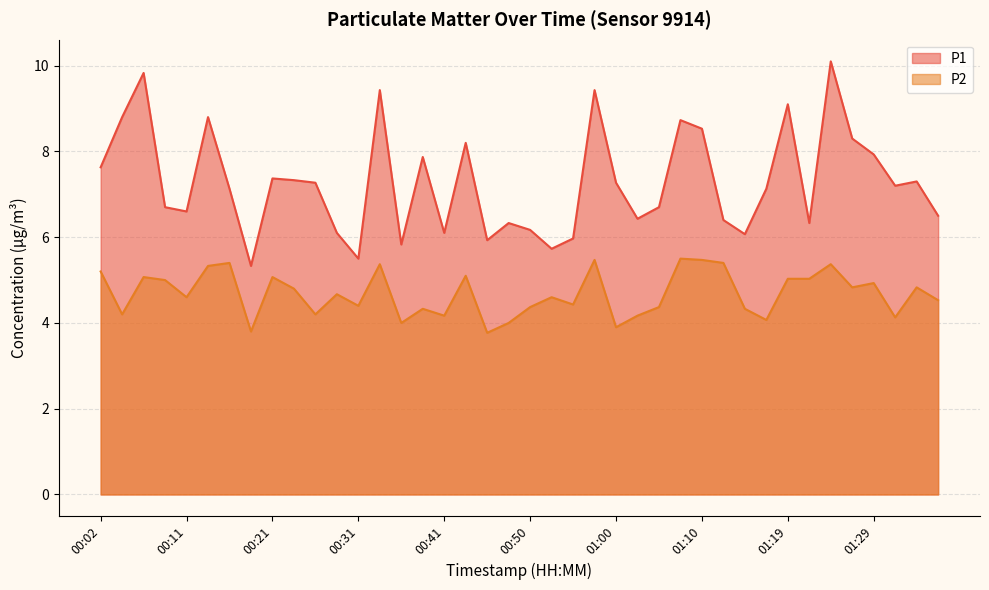

The value of P2 at 01:36 is 2.6. True or false?

False